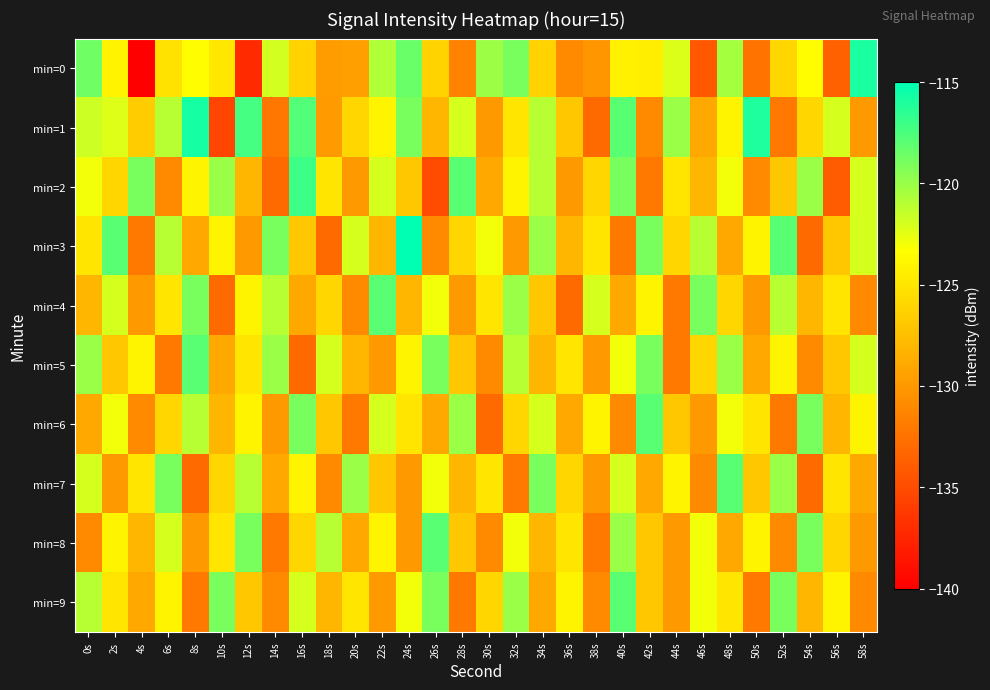

Rank the series by their maximum value, from highest to lowest.

min=3, min=1, min=0, min=2, min=4, min=5, min=6, min=7, min=8, min=9